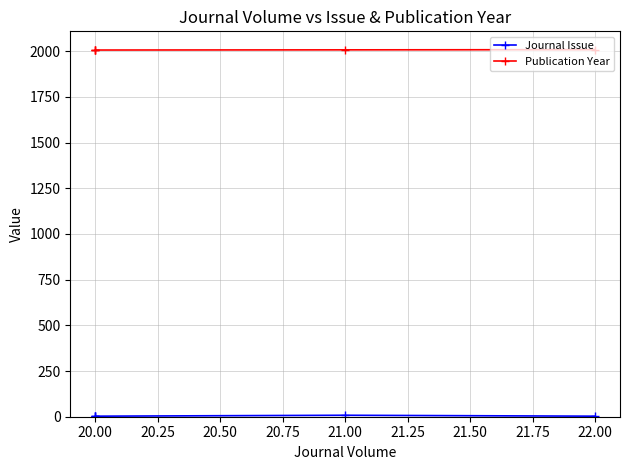

The Journal Issue series shows 8 at 21.00. True or false?

True